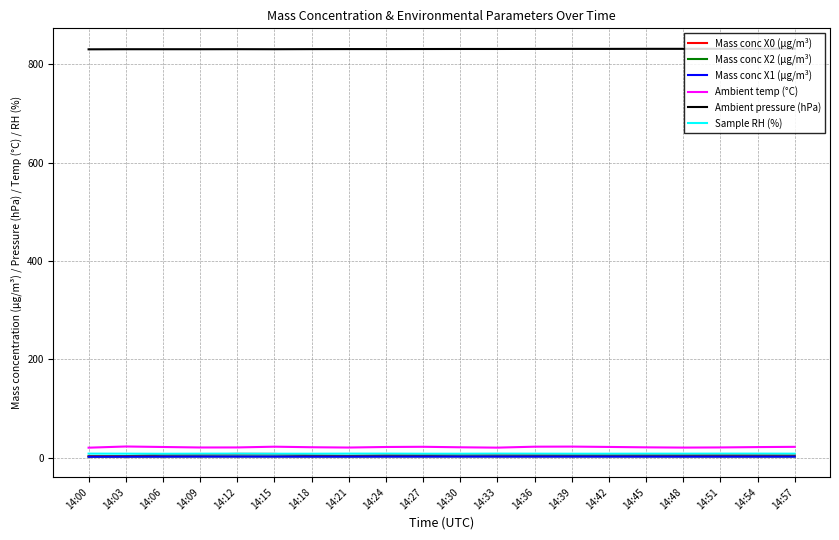

Which series has the largest total across all categories?

Ambient pressure (hPa)